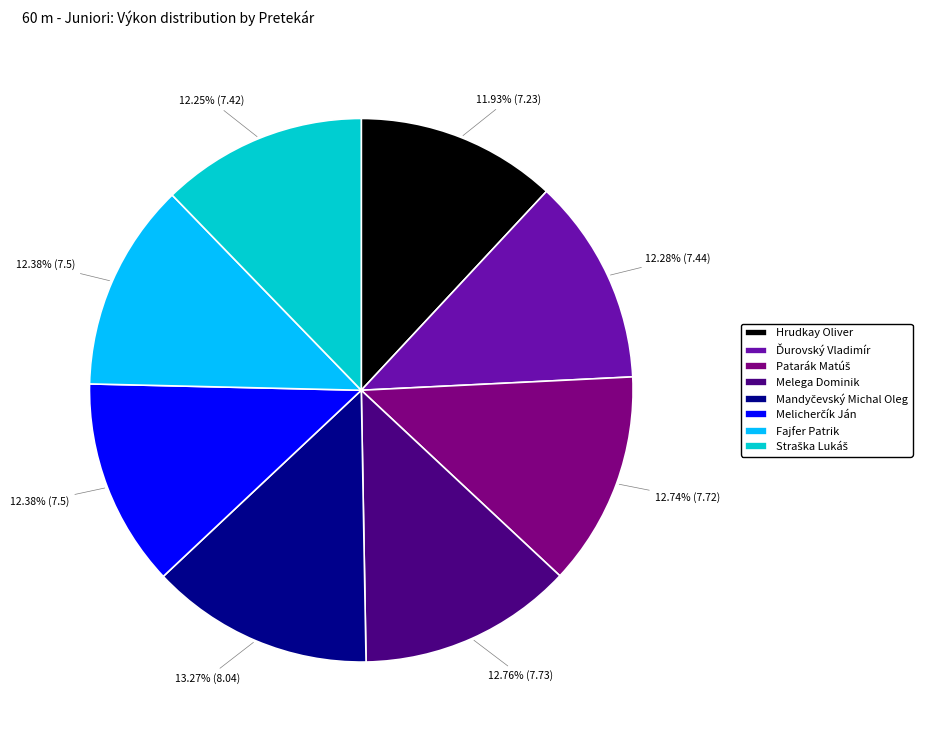

Is there any slice that represents more than half of the pie?

No